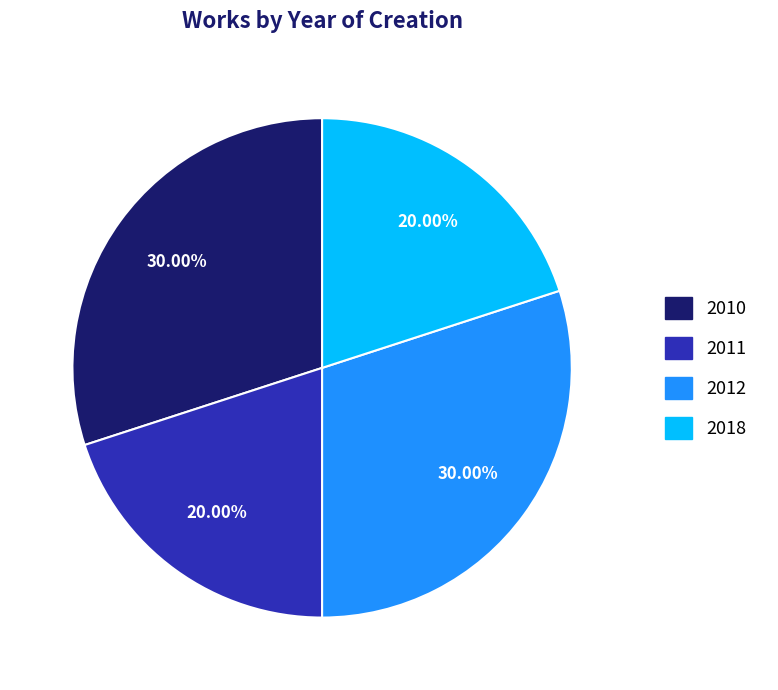

Count the number of slices in the pie.

4